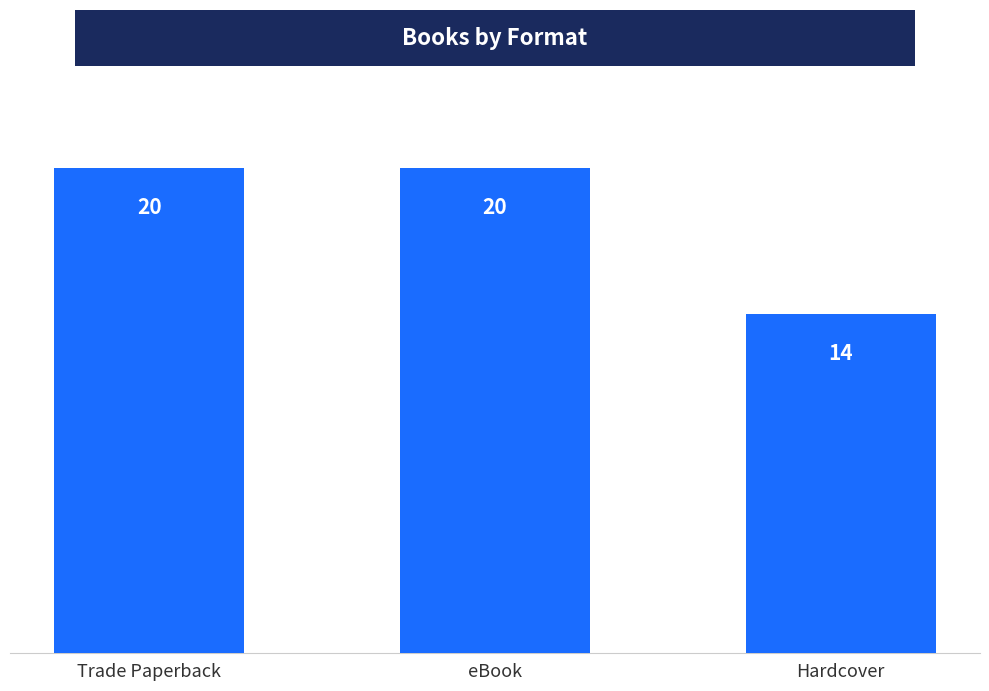

What is the maximum value shown in the chart?

20